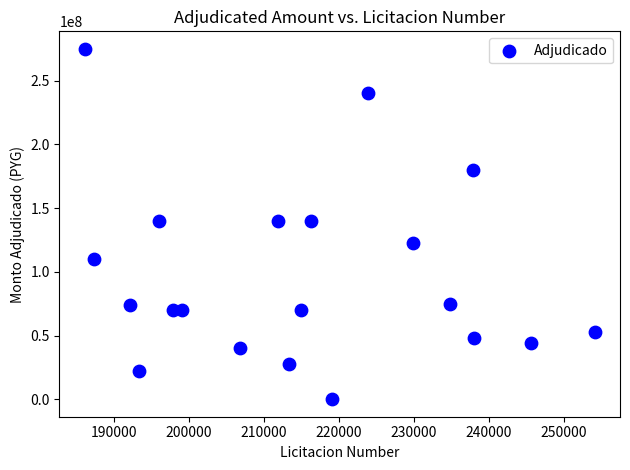

What is the range of X values (max minus min)?

67982